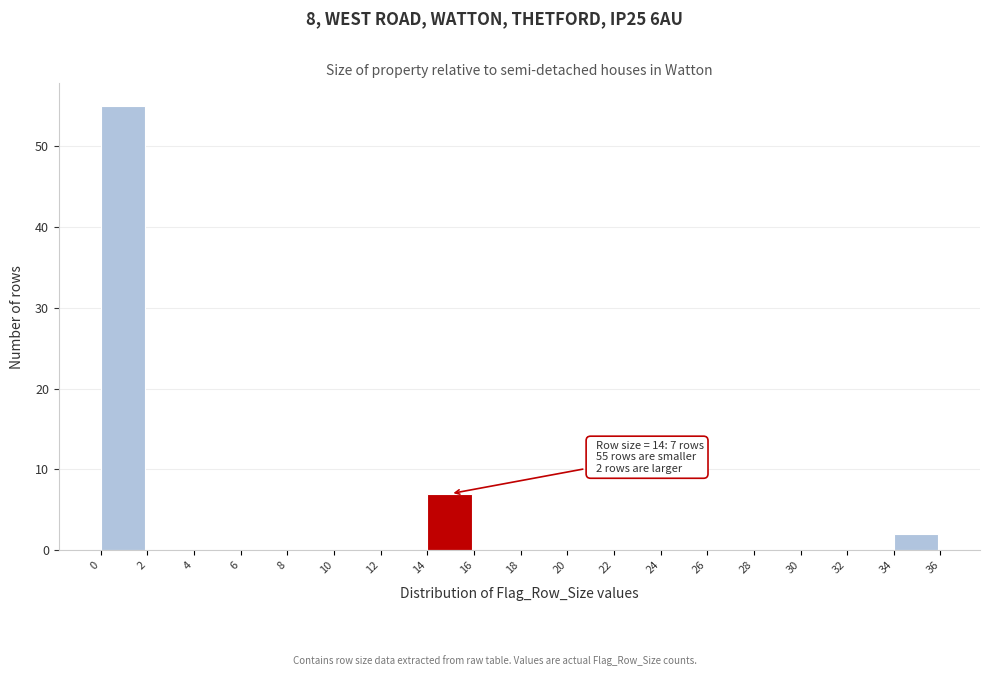

Which range on the x-axis has the tallest bar?

0 to 2